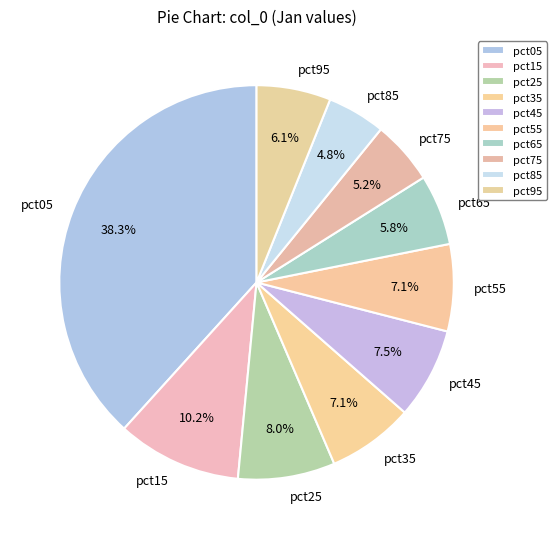

Is the sum of pct45 and pct55 greater than half?

No